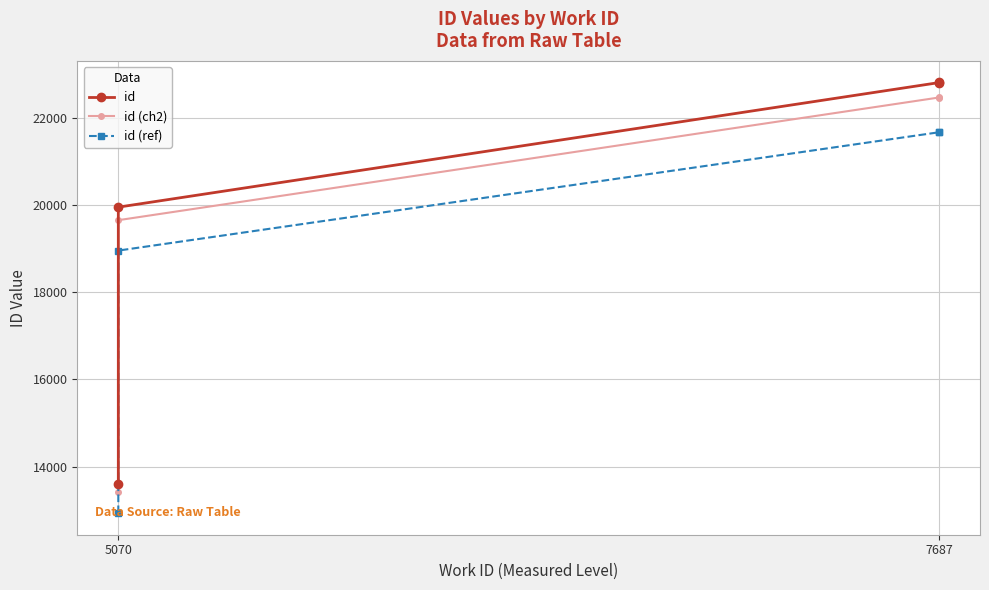

True or false: id has more than 2 interior local peaks.

False